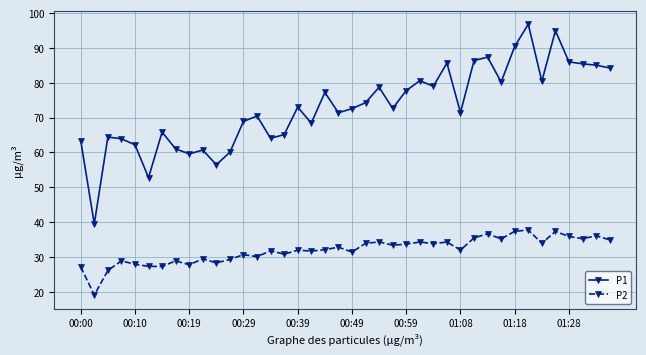

What is the greatest value displayed?

96.8